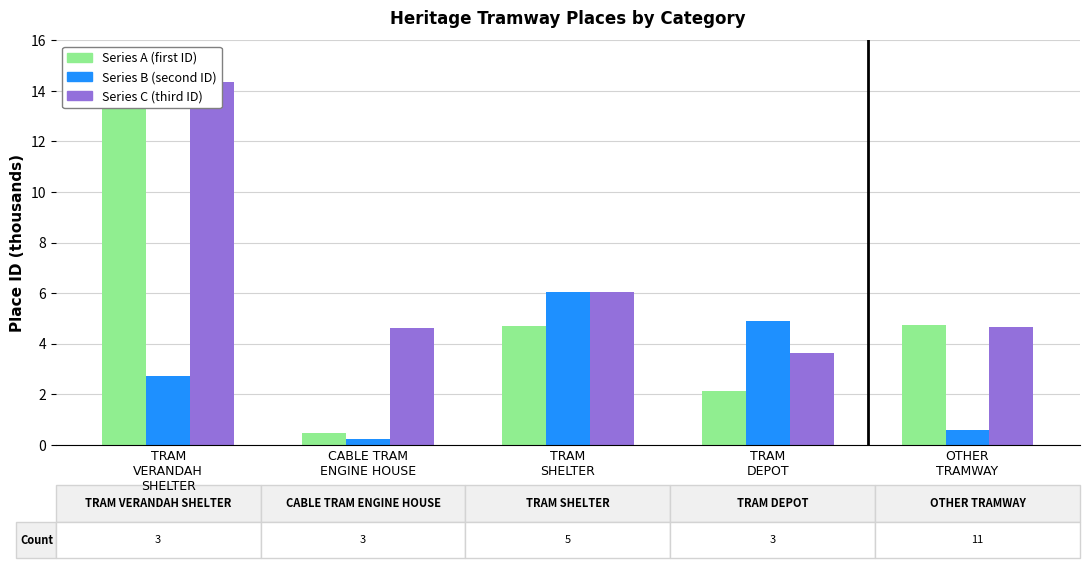

True or false: Series C (third ID) has a value of 1.8 at TRAM
SHELTER.

False